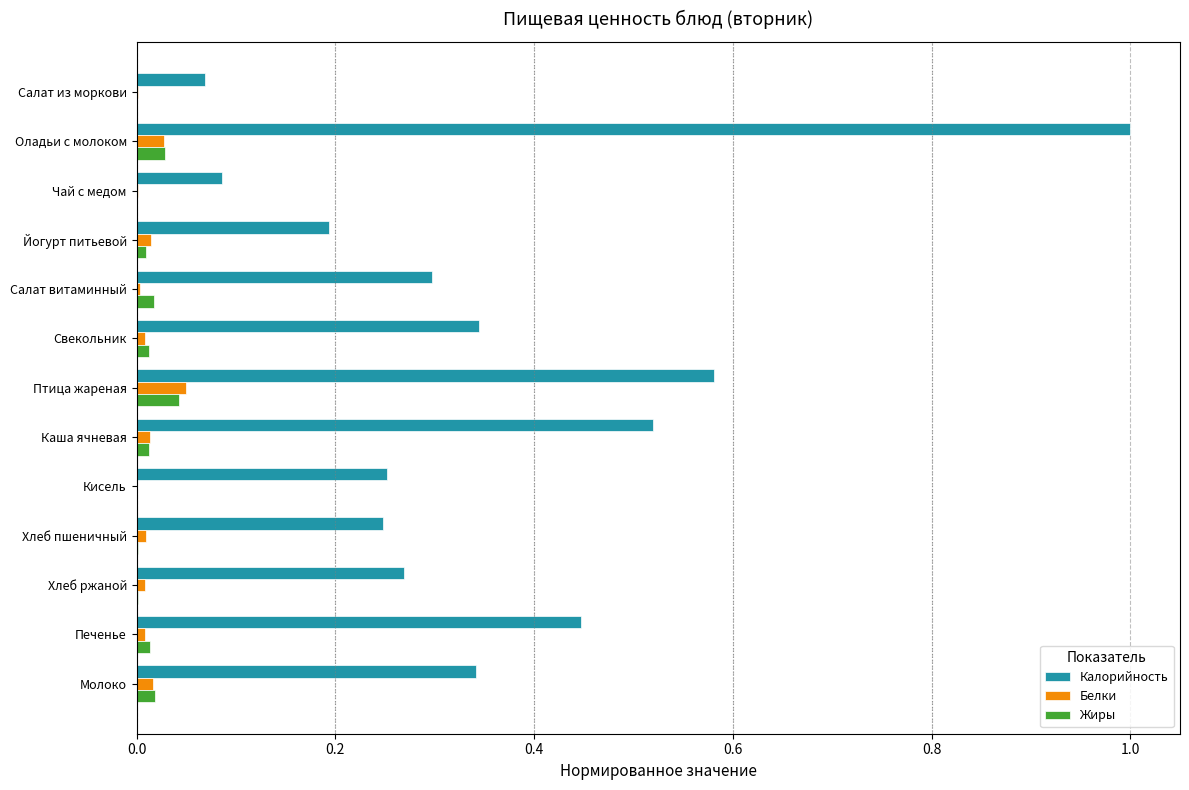

At which category is the sum across all series the highest?

Оладьи с молоком